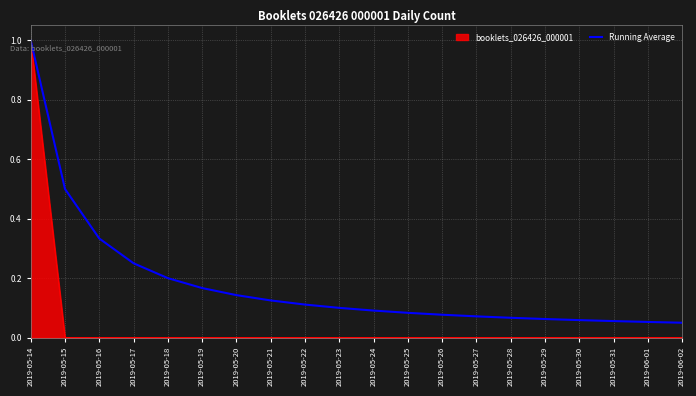

What position from the left is 2019-05-14?

1